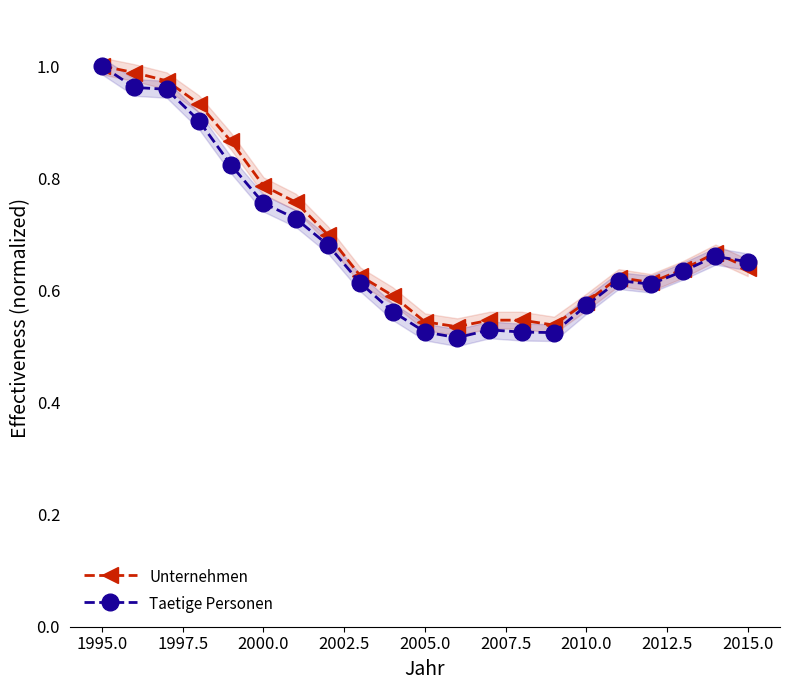

Is it true that Unternehmen equals 1.0 at 1995.0?

True